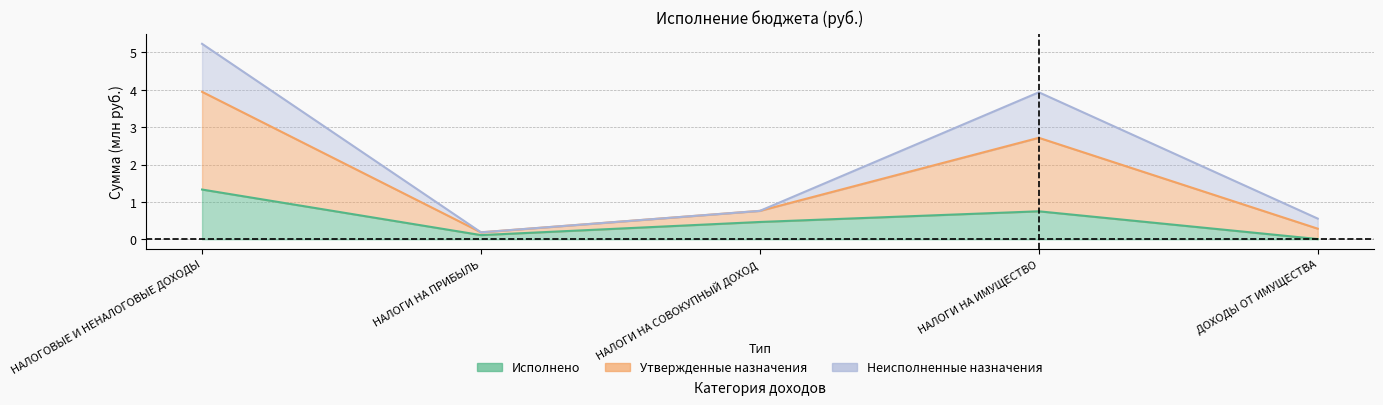

What is the label of the 2nd point from the left?

НАЛОГИ НА ПРИБЫЛЬ